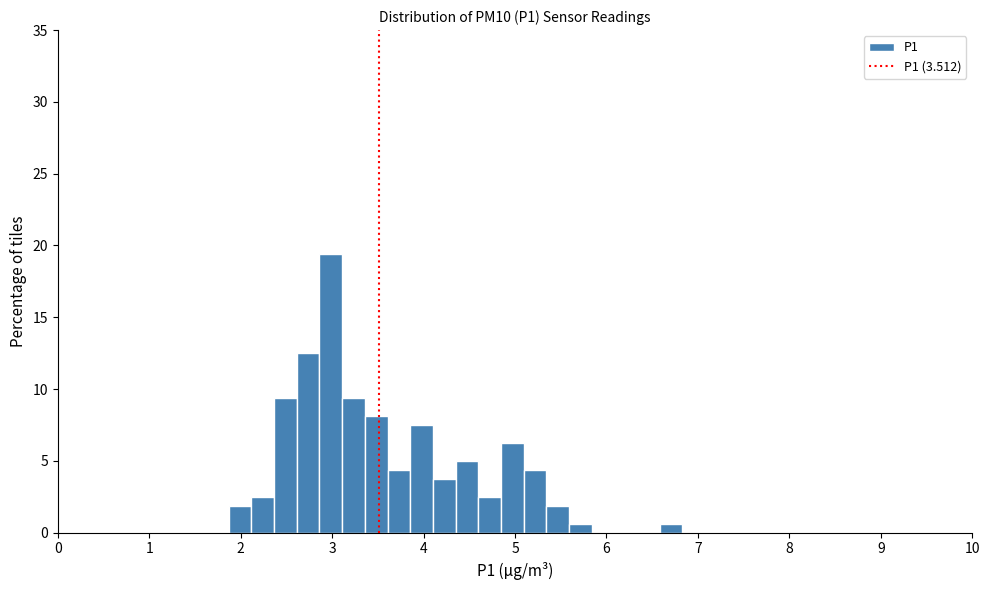

Read against the x-axis, roughly where is the centre of the tallest bar?

3.0